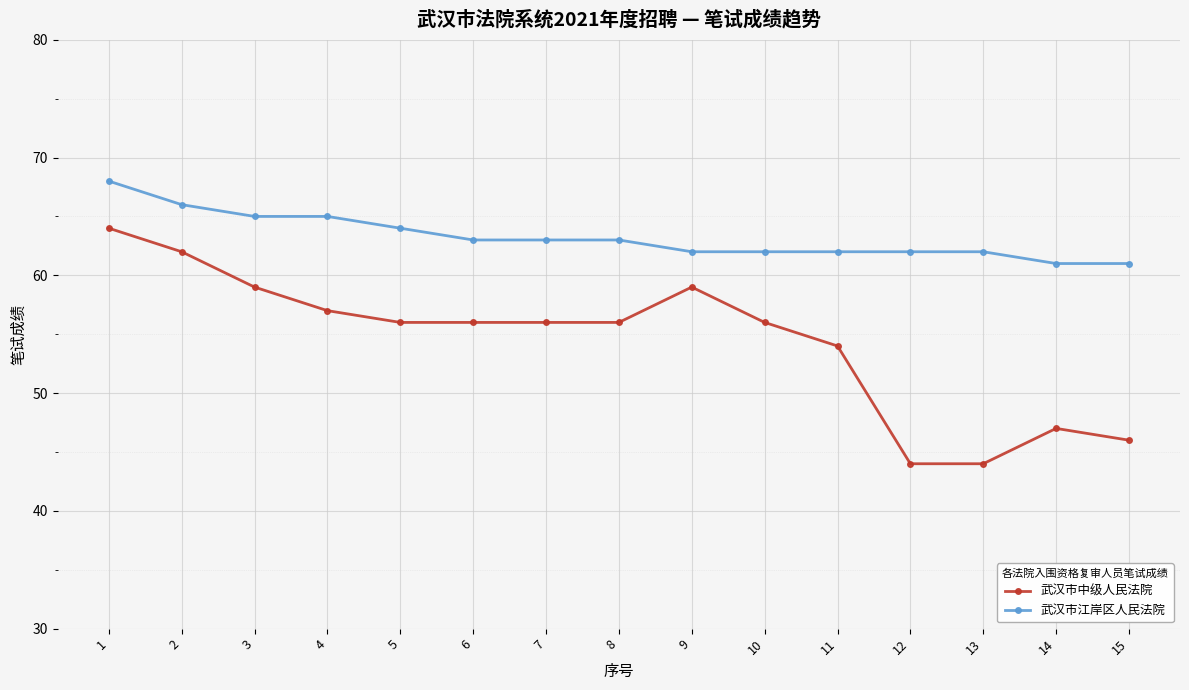

True or false: 武汉市中级人民法院 has more than 0 points higher than both neighbors.

True